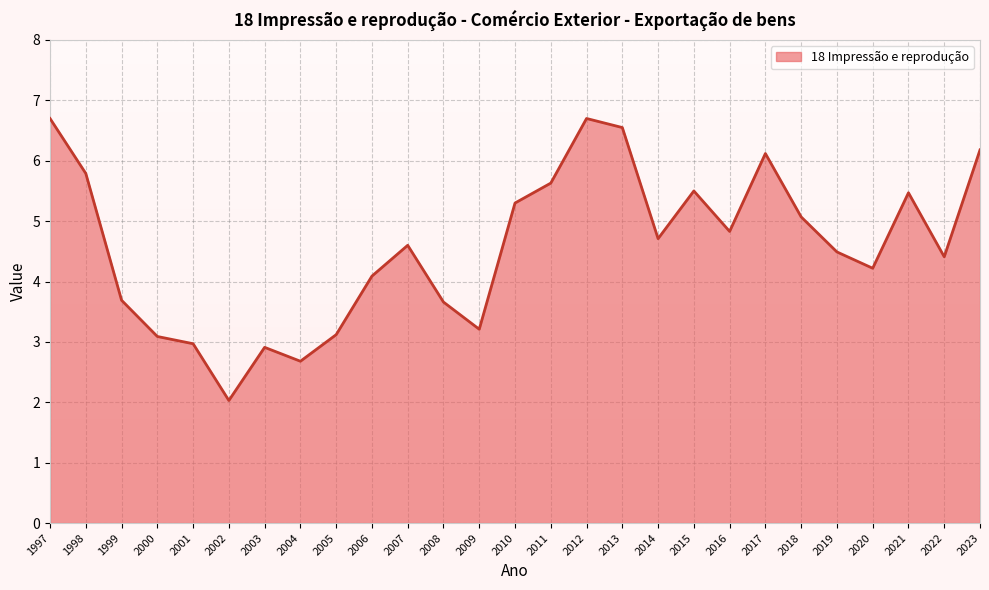

What is the difference between the maximum and minimum values?

4.7